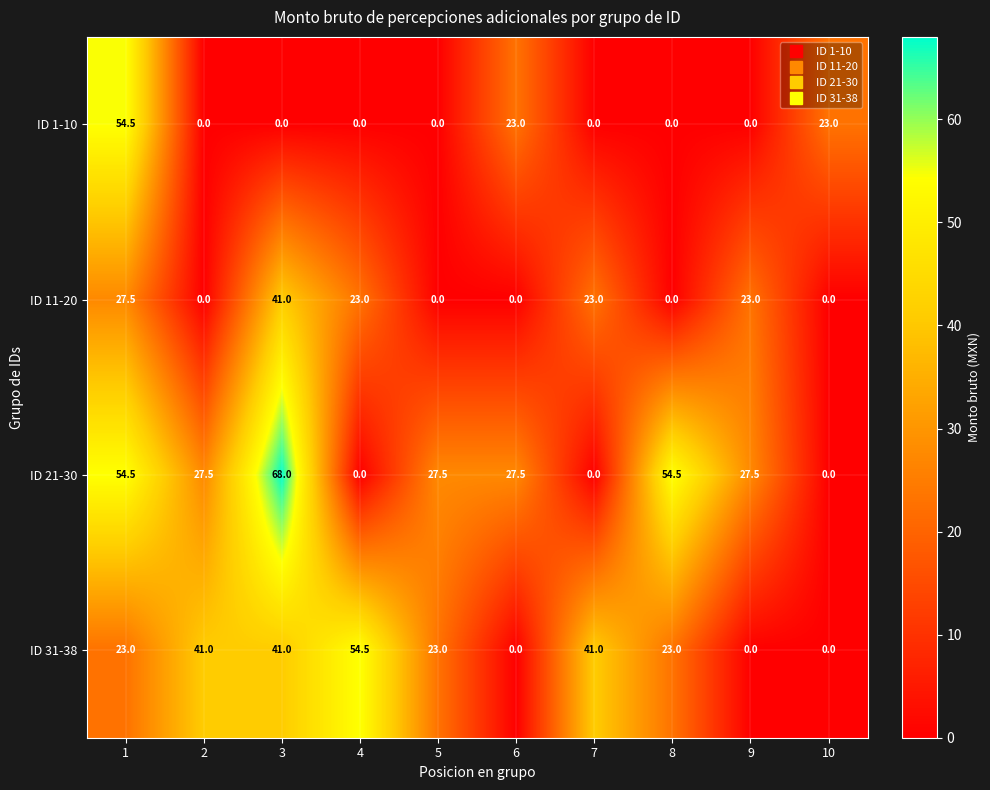

At which category is the sum across all series the highest?

1